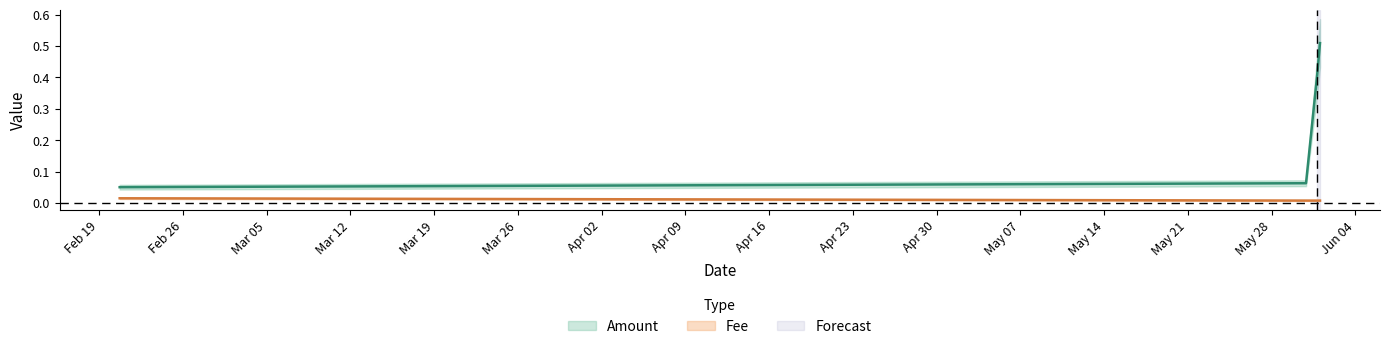

What is the label of the 3rd point from the left?

2019-05-30 20:48:54